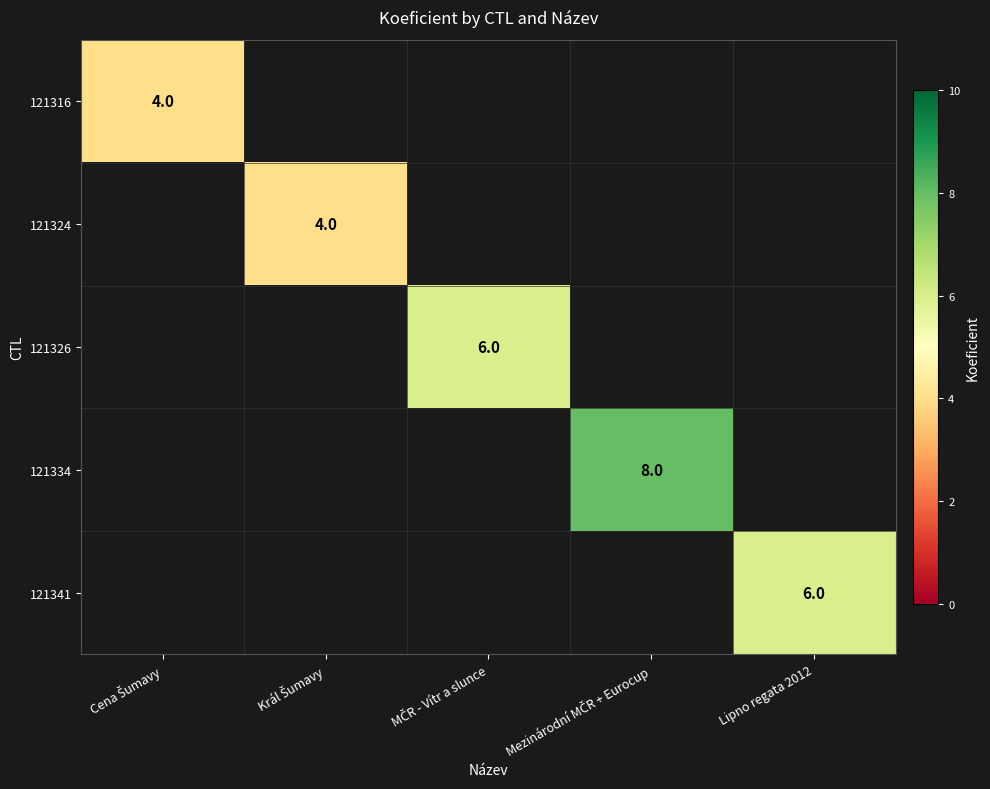

Count the number of categories in the chart.

5